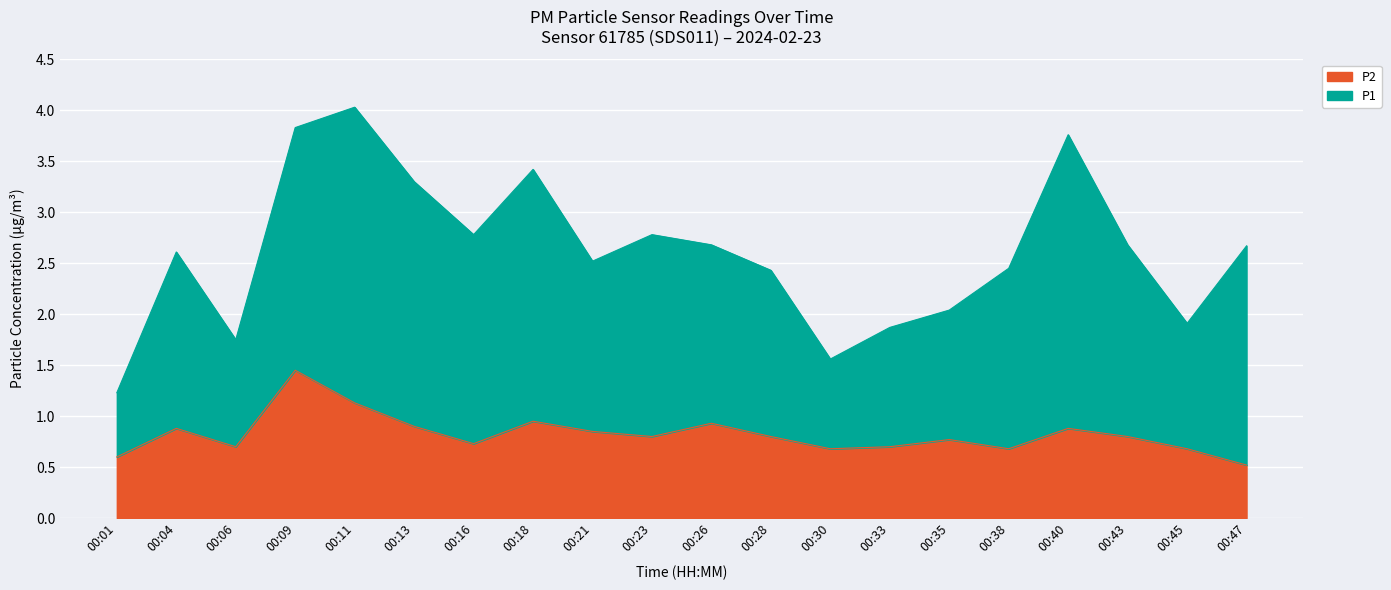

How many interior local peaks (higher than both neighbors) does the data have?

6